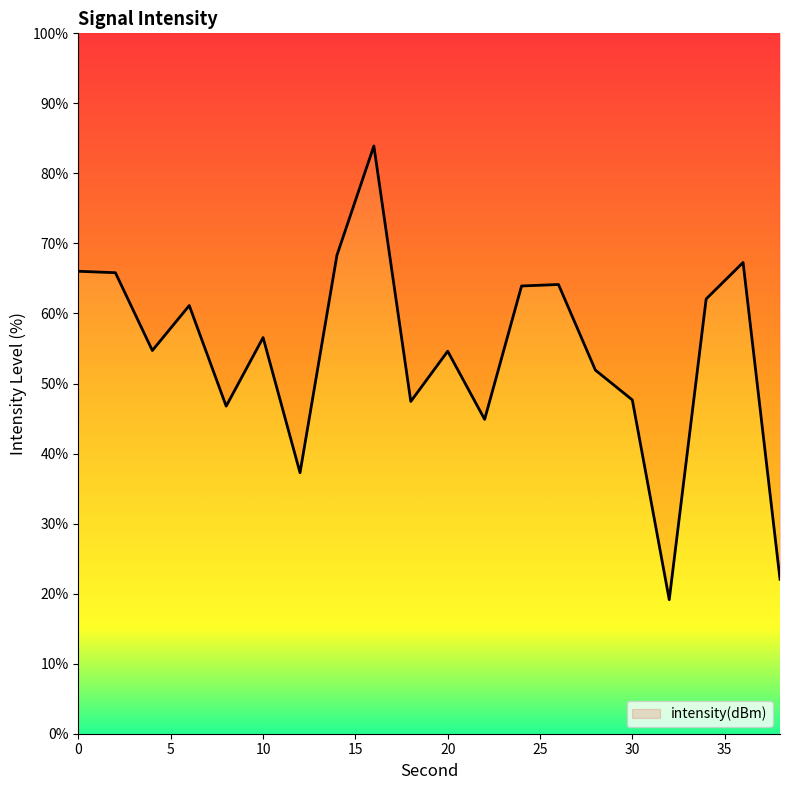

Rank the categories by value from lowest to highest.

32, 38, 12, 22, 8, 18, 30, 28, 20, 4, 10, 6, 34, 24, 26, 2, 0, 36, 14, 16